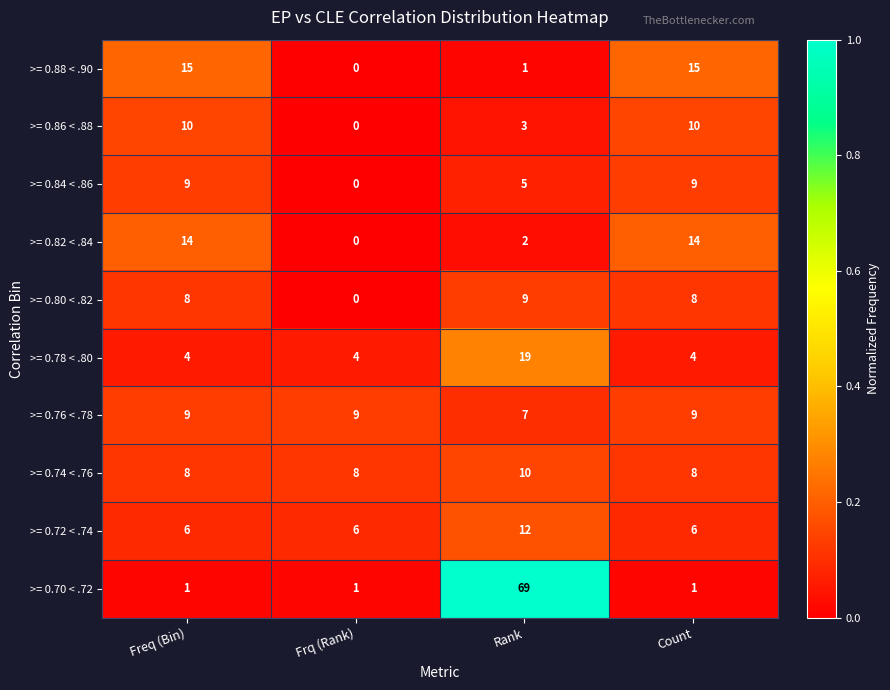

What is the difference between the highest and lowest values at Frq (Rank)?

9